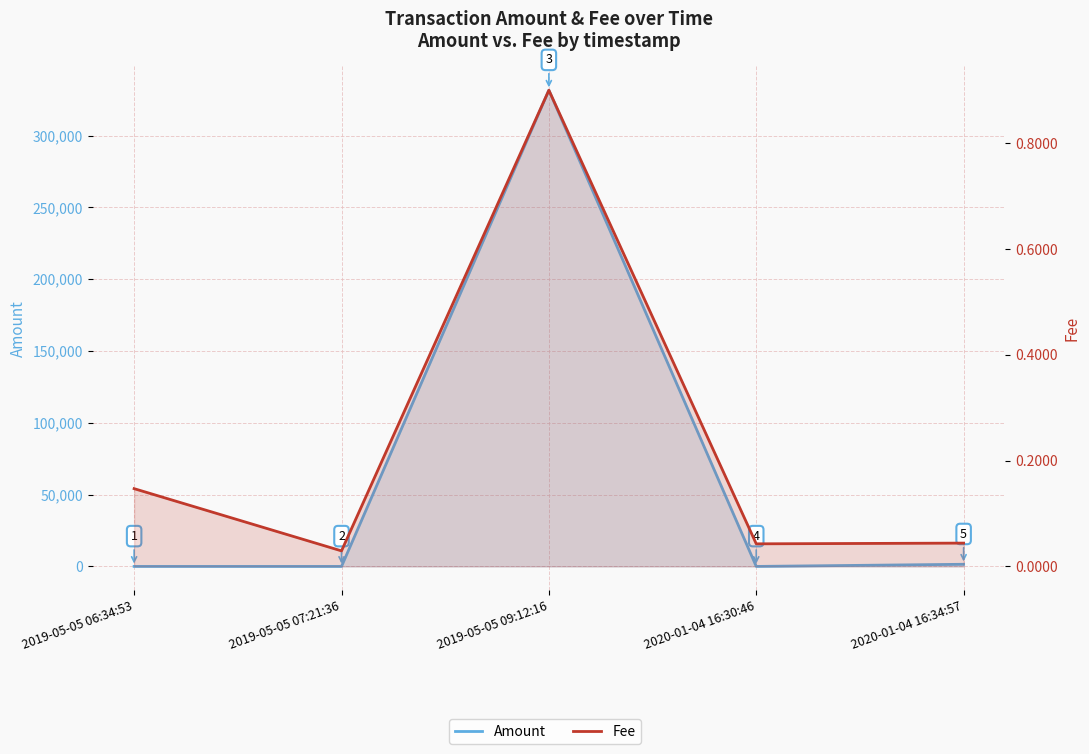

Which category has the lowest value in the Fee series?

2019-05-05 07:21:36